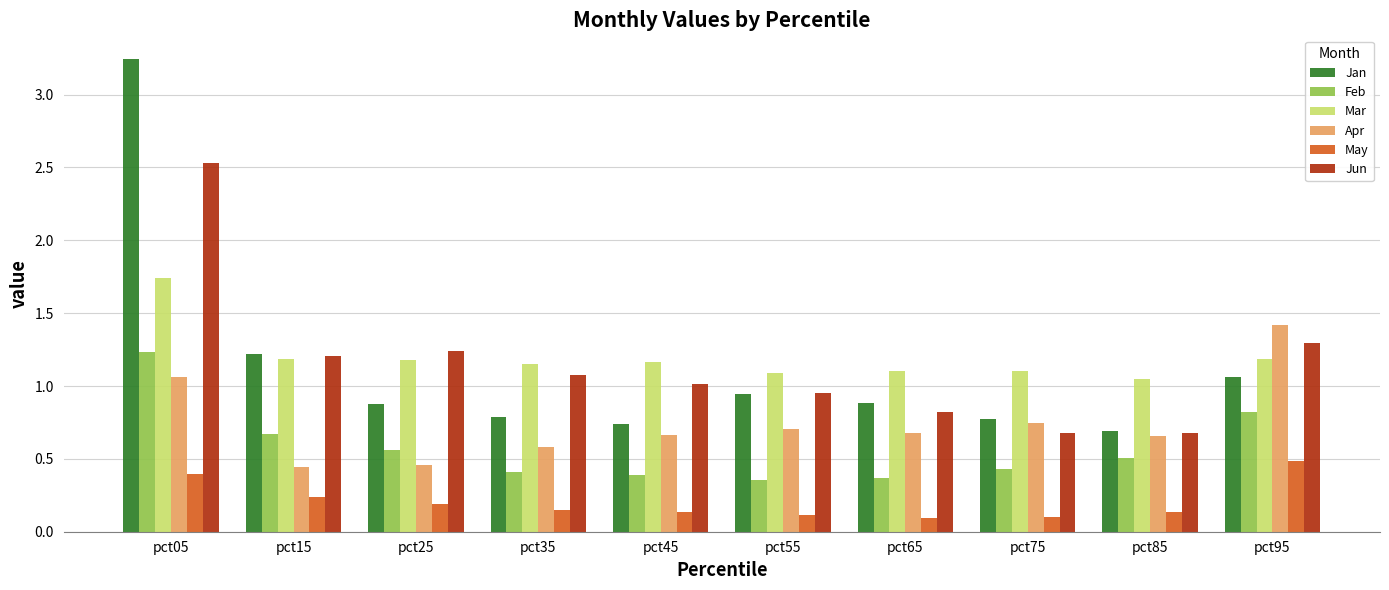

Which series has the widest spread of values?

Jan